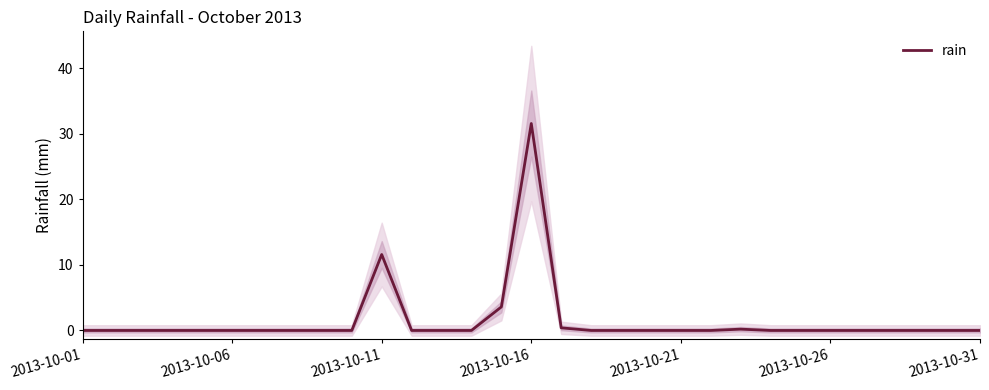

Count the number of values greater than 0.

5